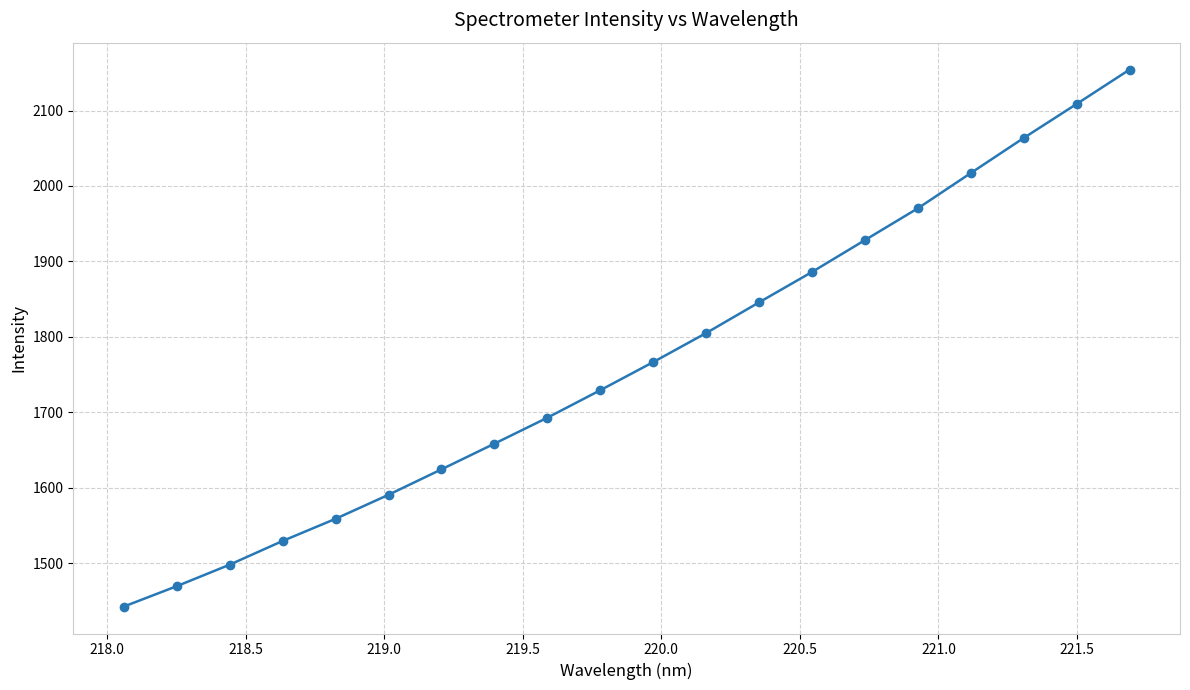

Does the chart have visible grid lines?

Yes